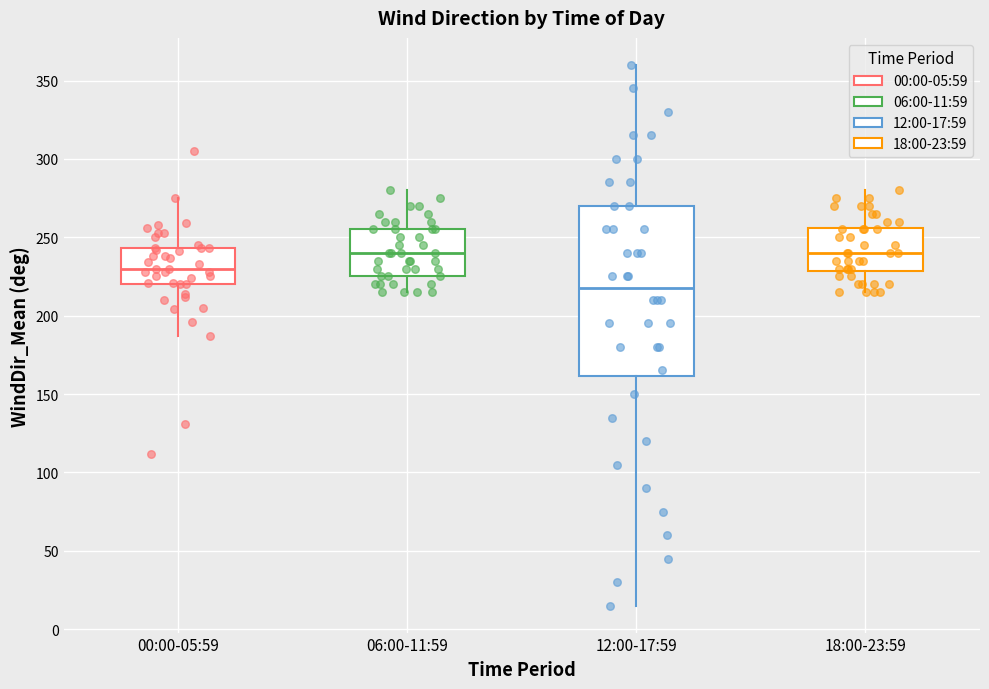

Reading left to right, read every box against the y-axis: the position of its median line, the range the box covers, and the ends of its whiskers. The values are not printed on the chart, so give them approximately, as read against the axis.

00:00-05:59: median 230, box 220 to 245, whiskers 185 to 275
06:00-11:59: median 240, box 225 to 255, whiskers 215 to 280
12:00-17:59: median 220, box 160 to 270, whiskers 15 to 360
18:00-23:59: median 240, box 230 to 255, whiskers 215 to 280